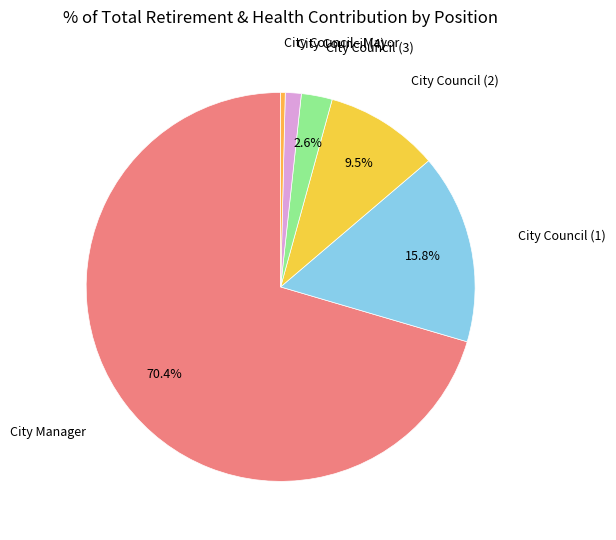

What is the ratio of the value at City Manager to the value at City Council - Mayor?

184.6